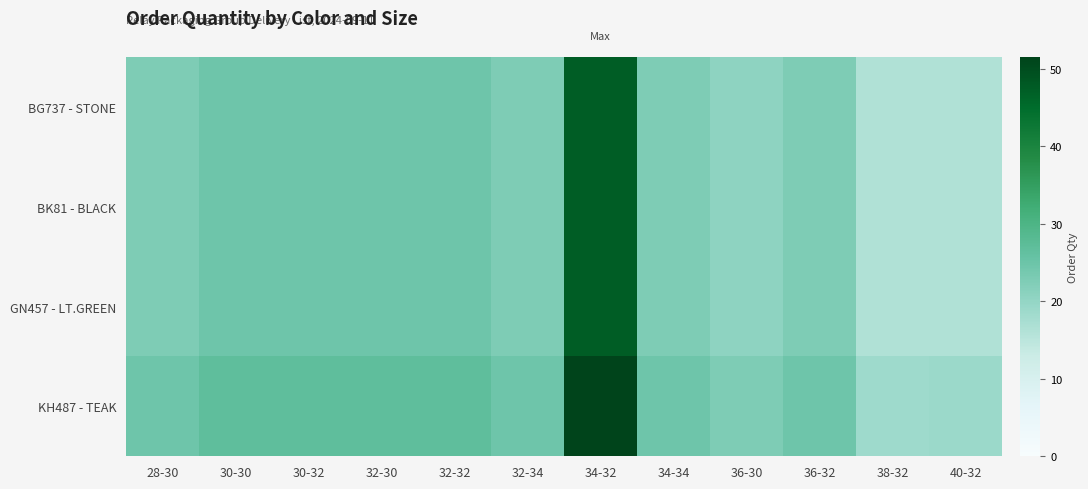

Which series has the largest range (max minus min)?

KH487 - TEAK